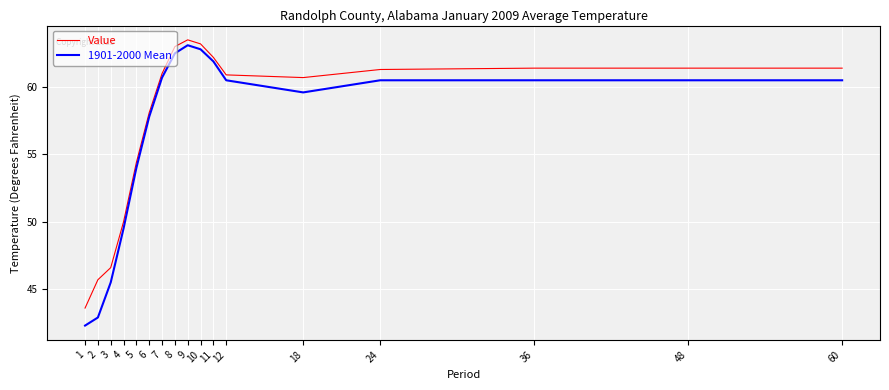

True or false: 1901-2000 Mean and Value cross at least once.

False